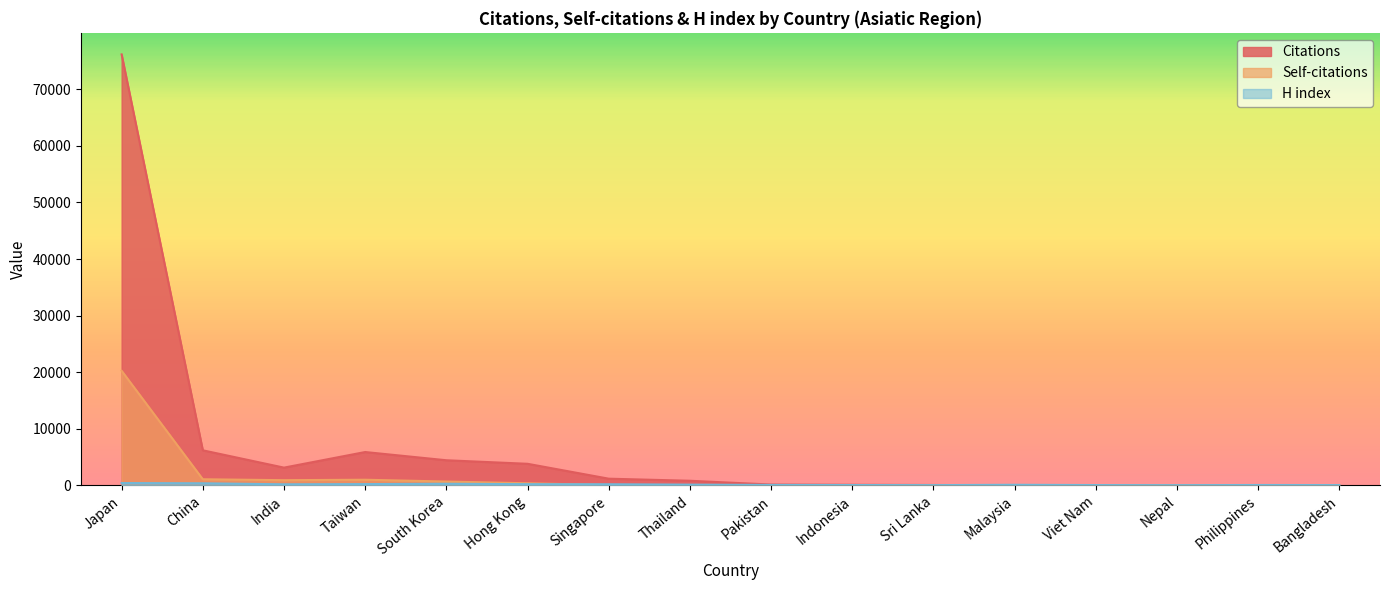

List the series in order of their peak value, highest first.

Citations, Self-citations, H index